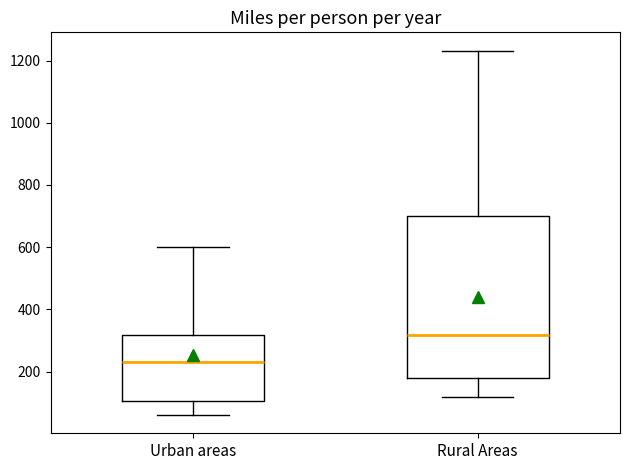

Reading left to right, read every box against the y-axis: the position of its median line, the range the box covers, and the ends of its whiskers. The values are not printed on the chart, so give them approximately, as read against the axis.

Urban areas: median 240, box 100 to 320, whiskers 60 to 600
Rural Areas: median 320, box 180 to 700, whiskers 120 to 1240